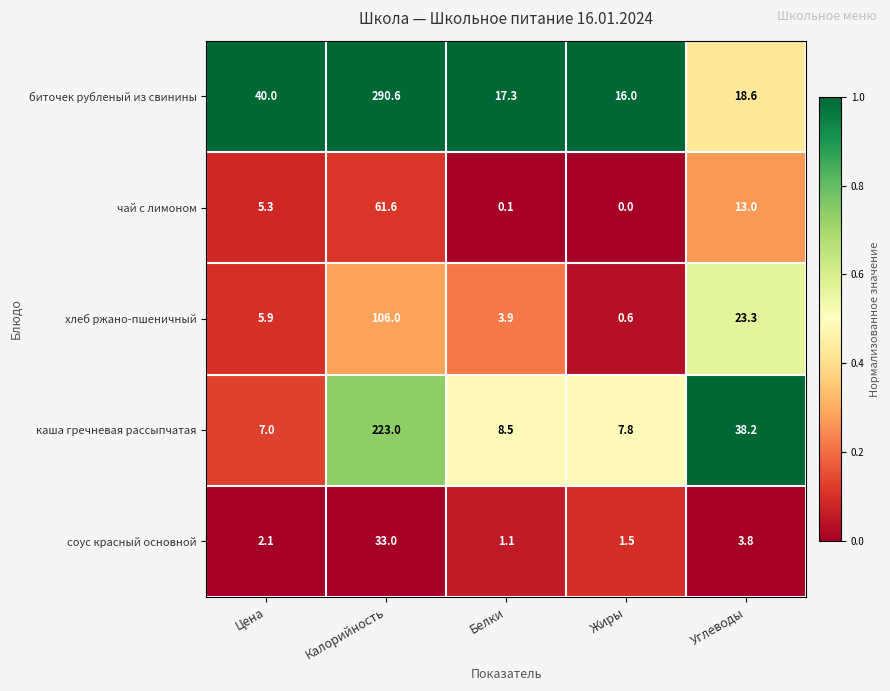

What is the average value of the чай с лимоном series?

16.0